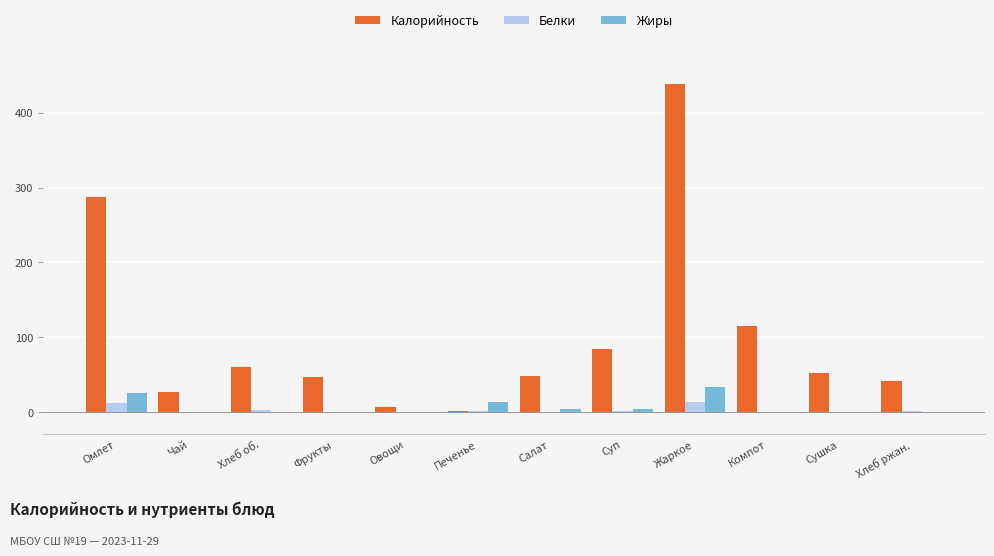

The Жиры series shows 3.7 at Салат. True or false?

True